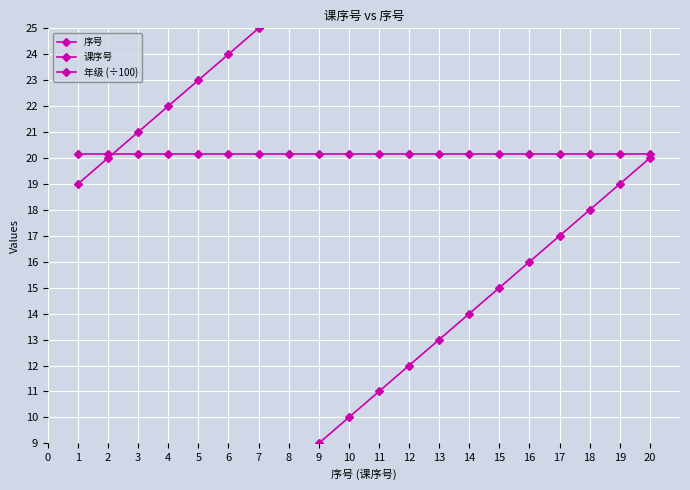

What is the value of the 课序号 point at the 1st from the left?

19.0